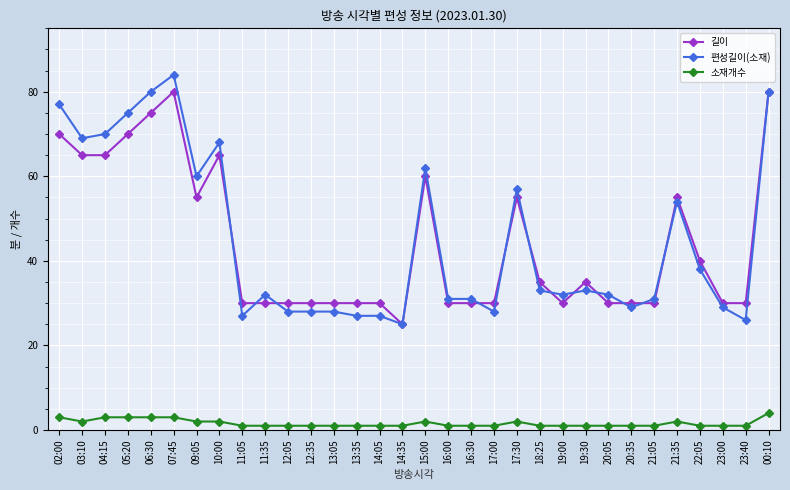

True or false: 길이 and 소재개수 intersect in this chart.

False